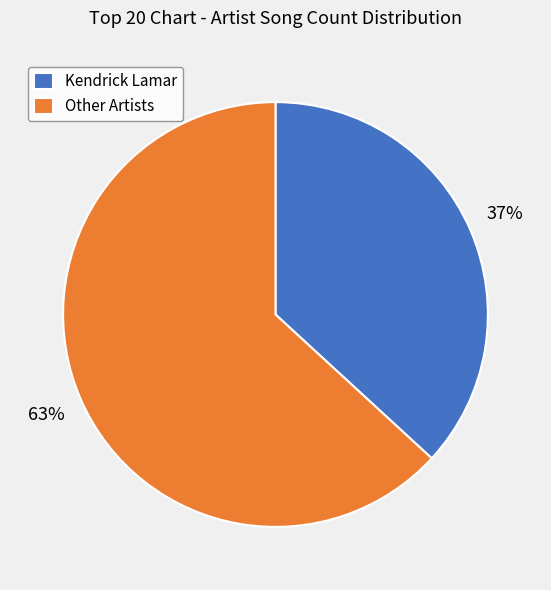

To the nearest percent, what is the combined percentage of Kendrick Lamar and Other Artists?

100%